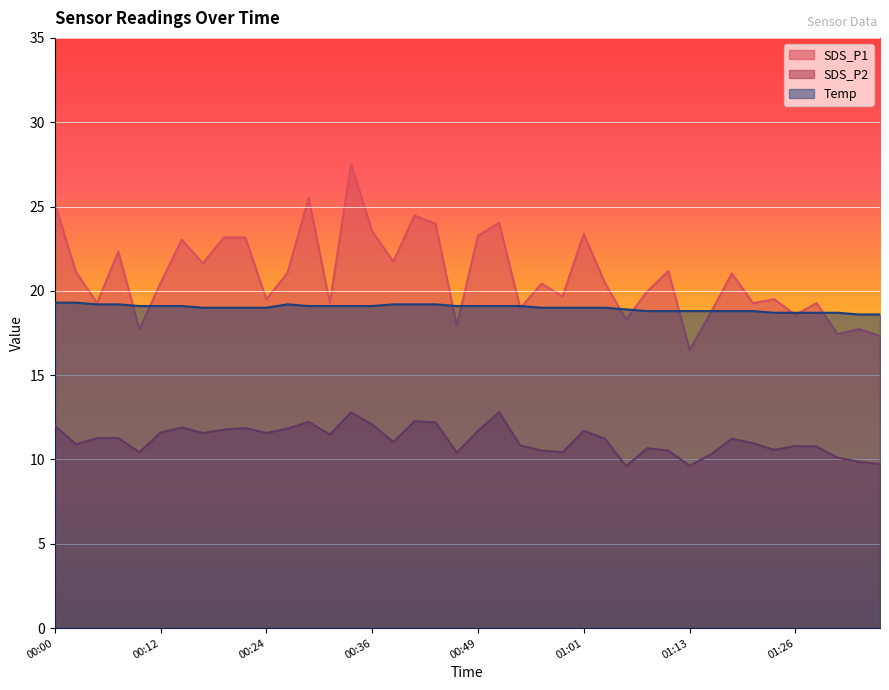

The SDS_P2 series shows 9.6 at 01:06. True or false?

True